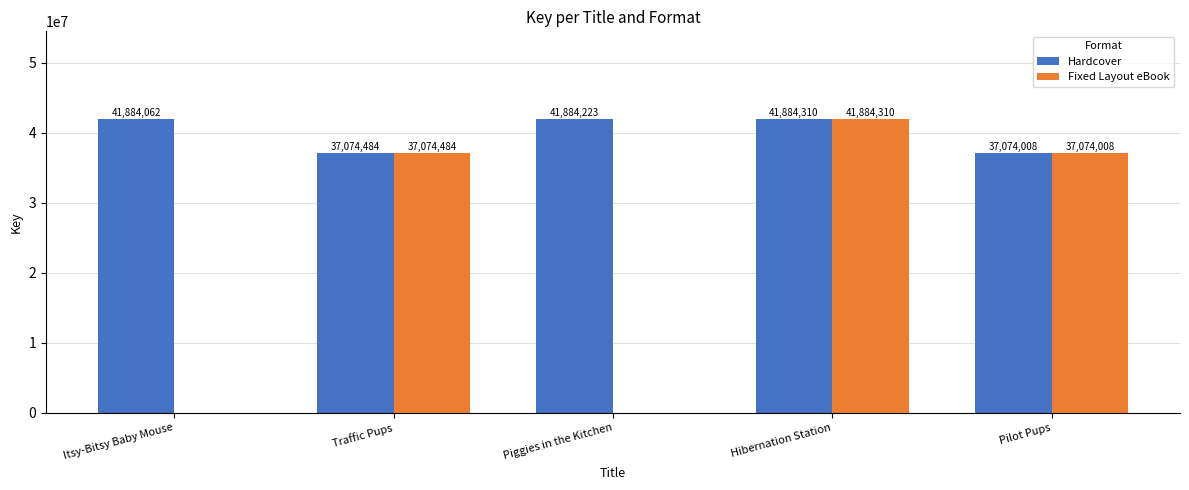

Is the value of Fixed Layout eBook at Piggies in the Kitchen greater than the value of Hardcover at Piggies in the Kitchen?

No